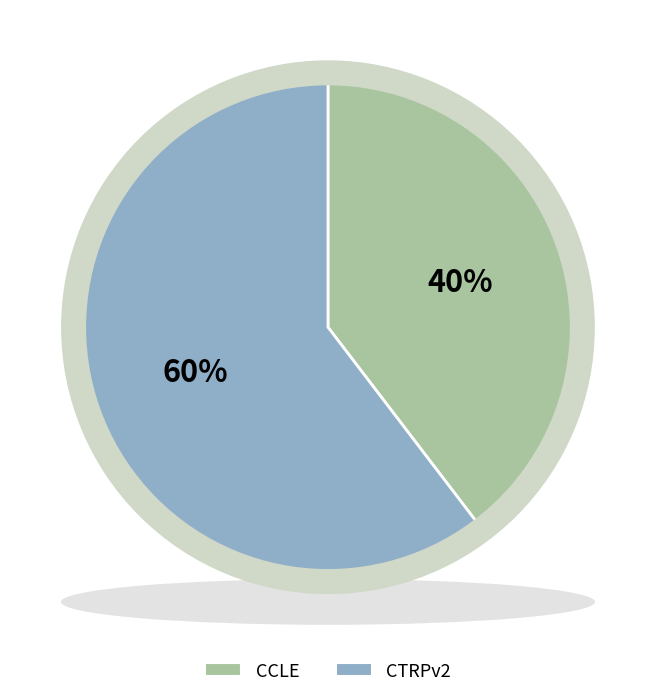

Is there any slice that represents more than half of the pie?

Yes